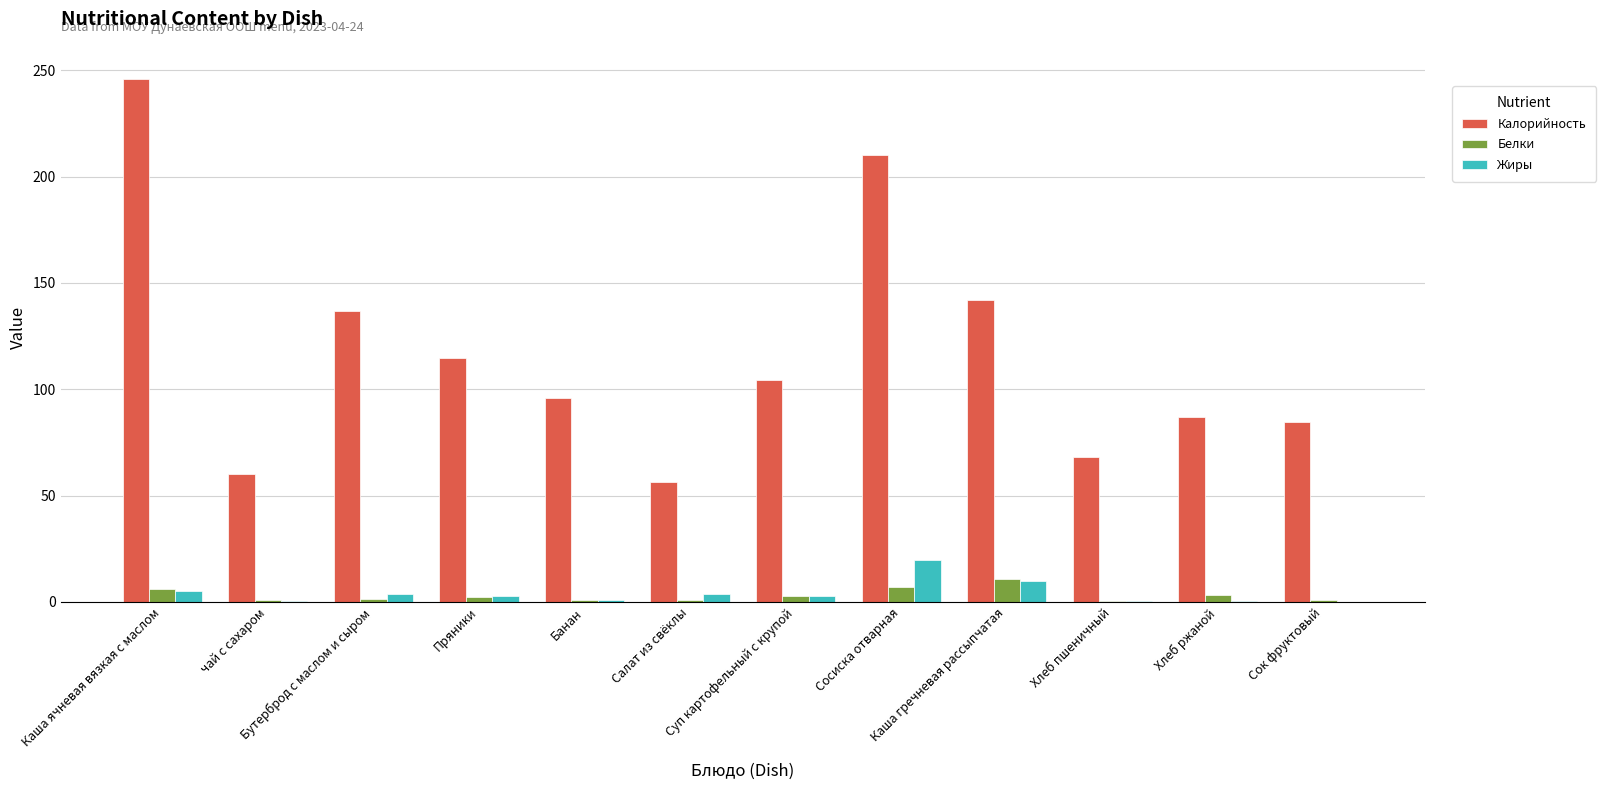

What is the greatest value displayed?

246.0